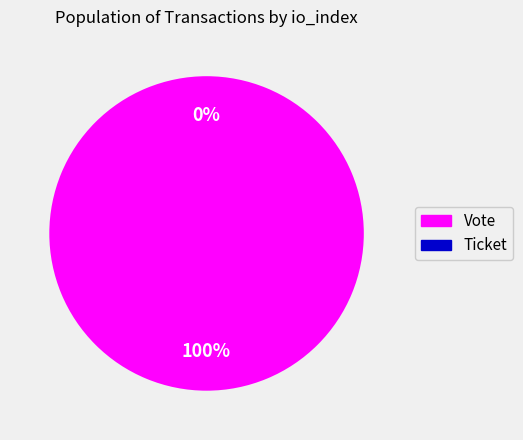

How many segments does this pie chart have?

2